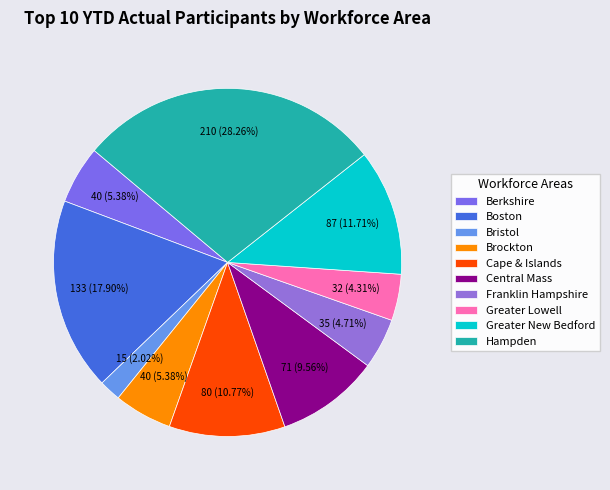

Which category has the smallest portion of the pie?

Bristol